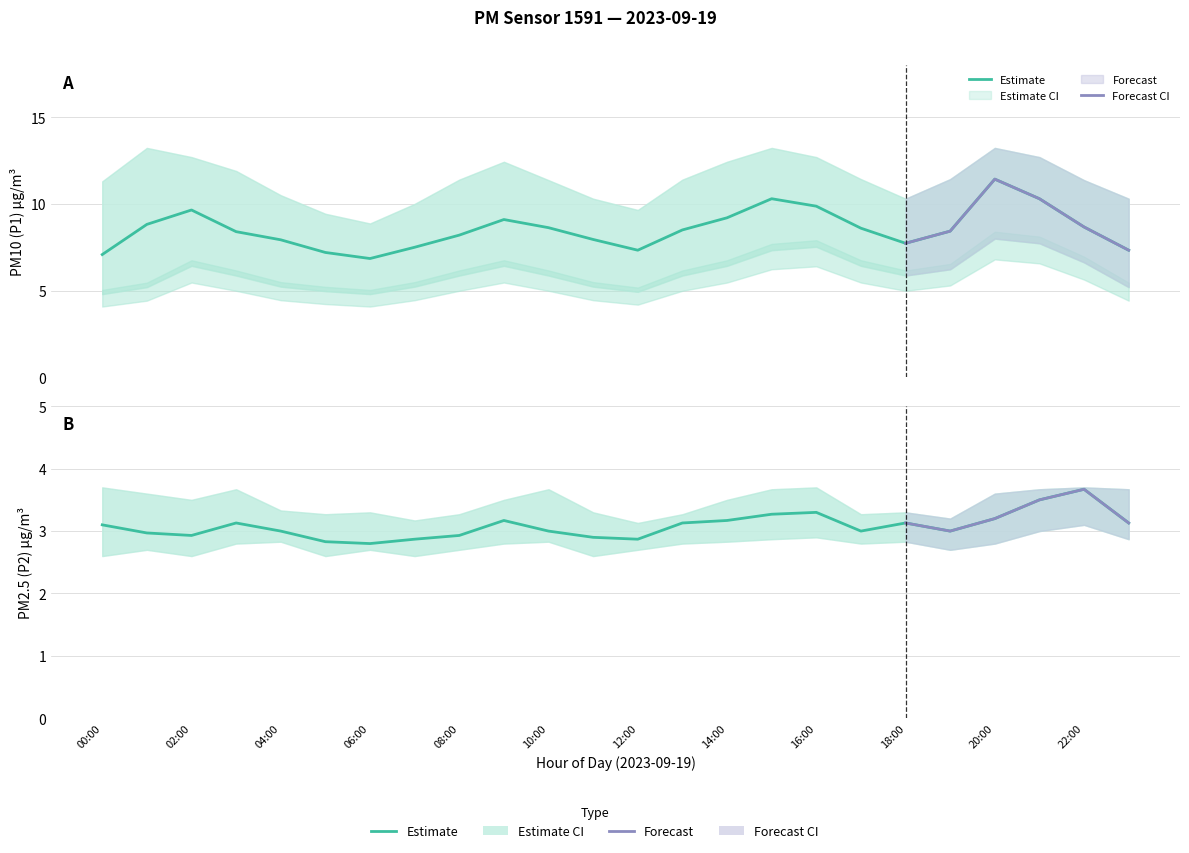

Which category has the lowest value in the P1_lower series?

00:00